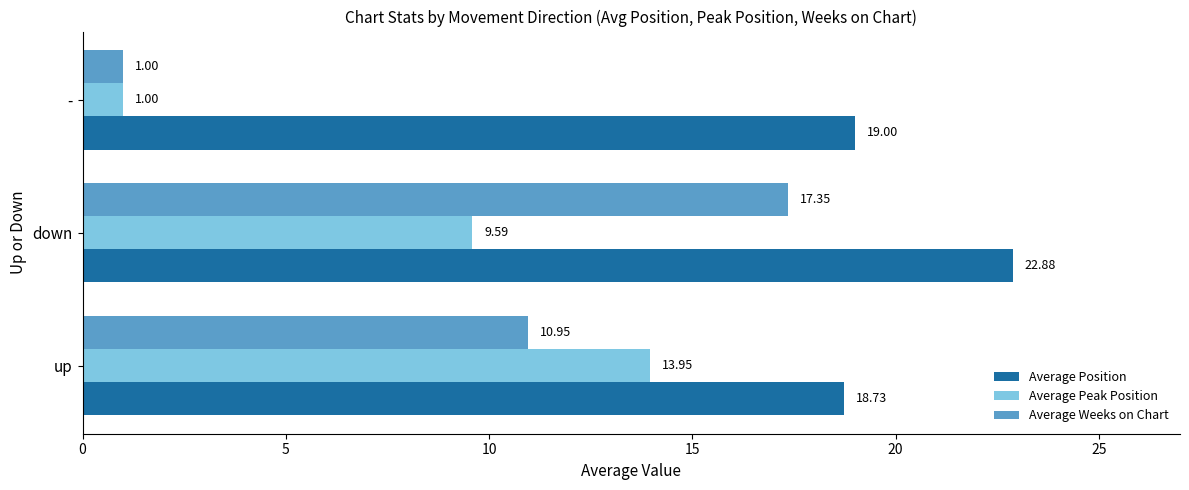

What is the average value of the Average Weeks on Chart series?

9.8